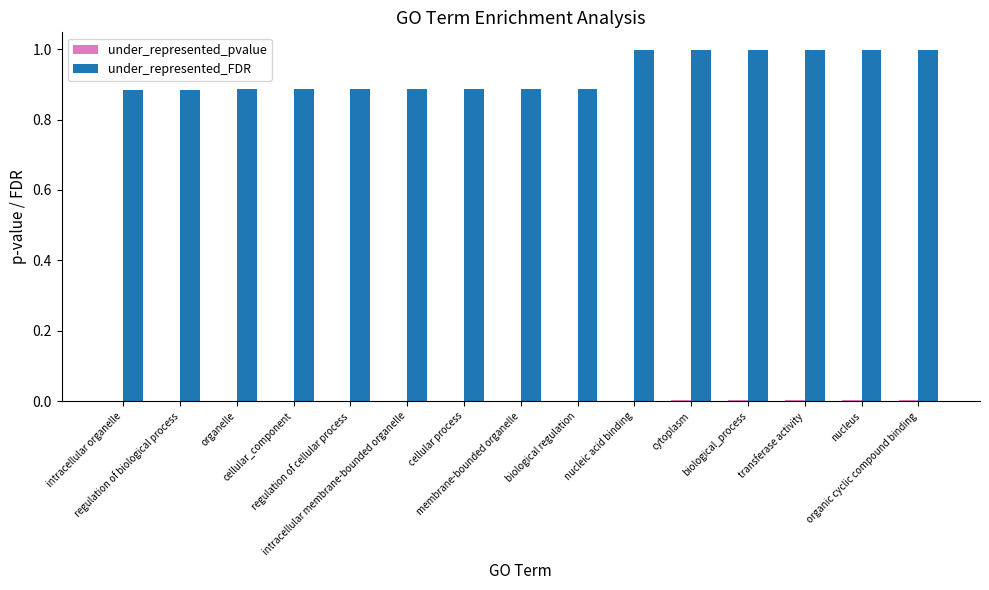

Which series has the largest total across all categories?

under_represented_FDR